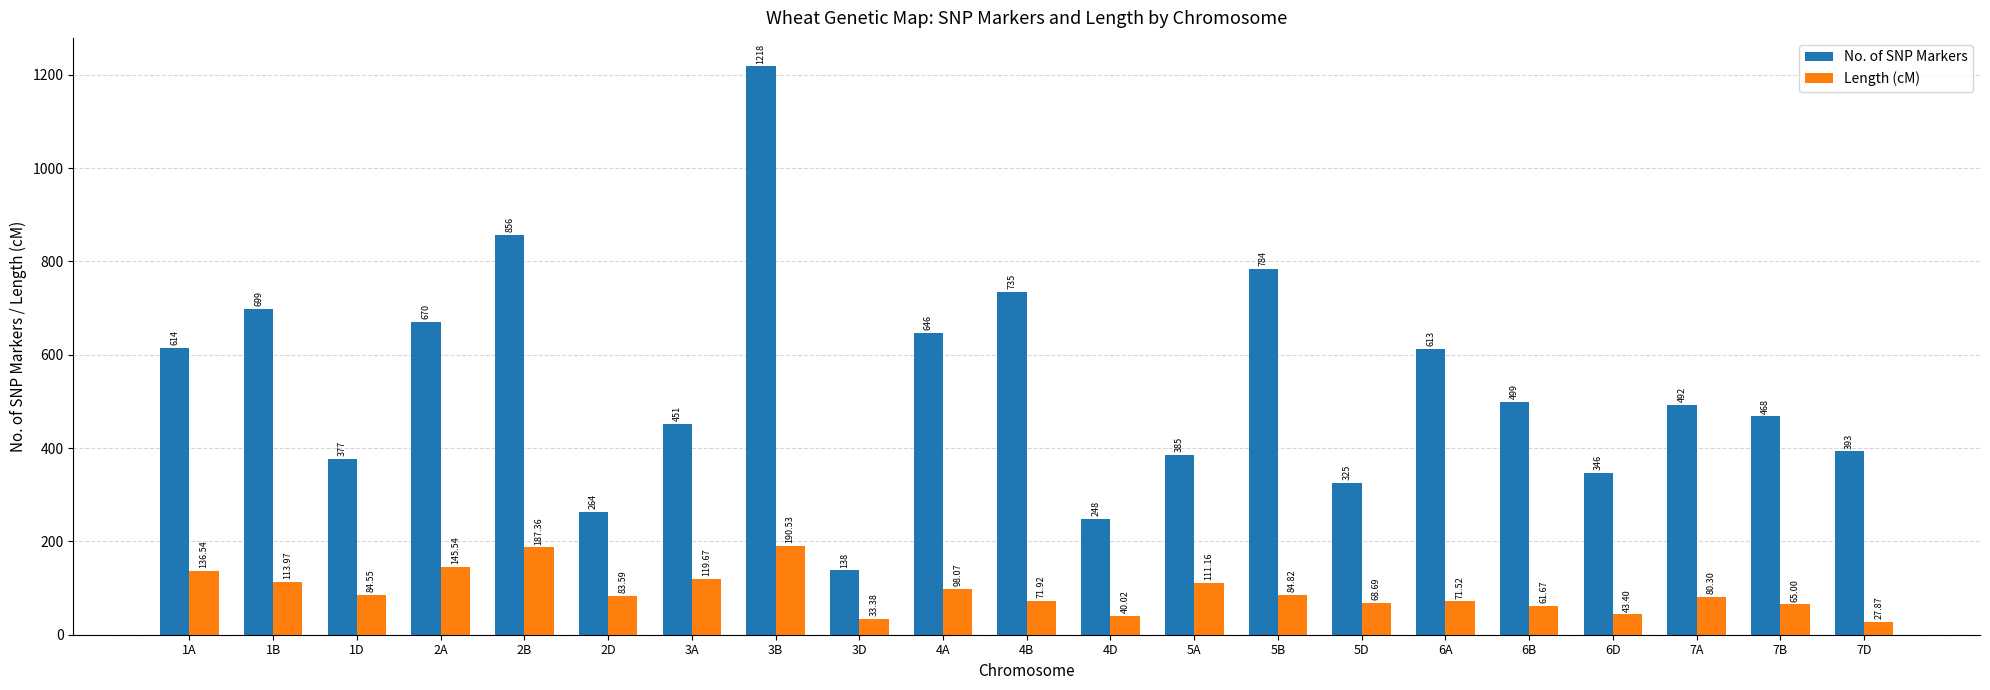

Between 2D and 3A, which series saw the biggest shift?

No. of SNP Markers